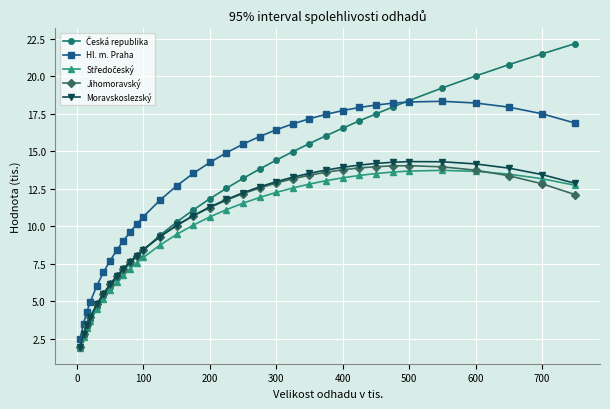

Which series has the largest total across all categories?

Hl. m. Praha